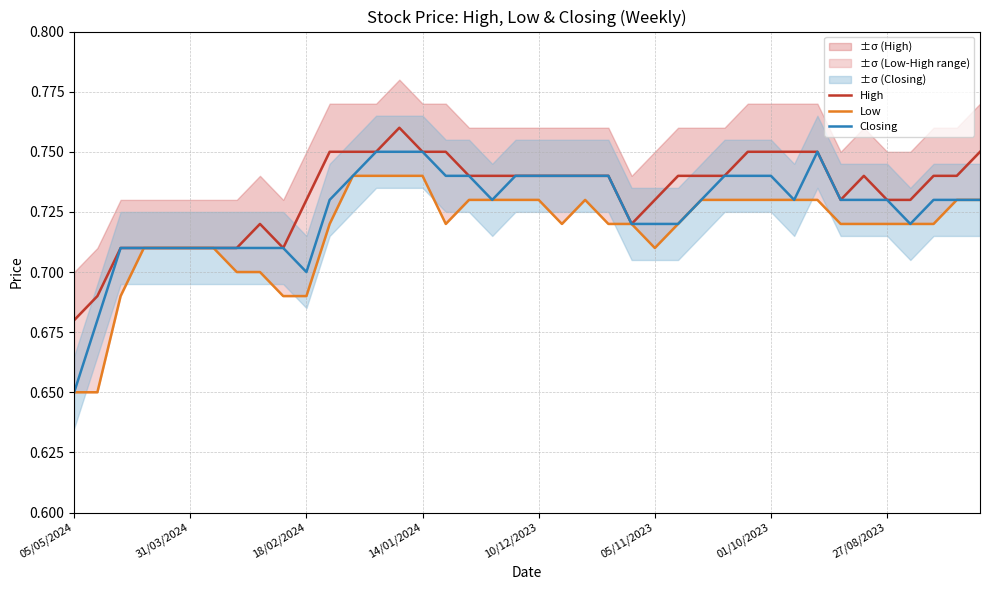

At which category does Low reach its first local valley?

16